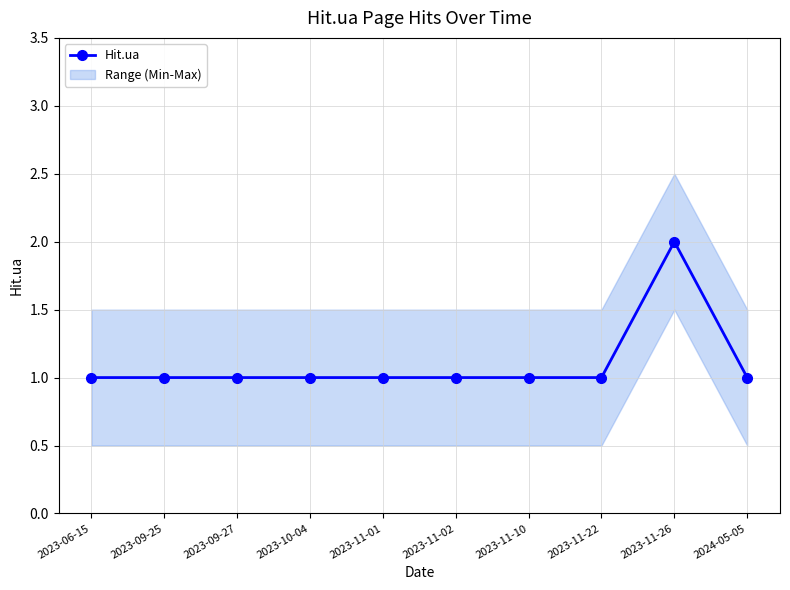

Where is the data nearest to the value 1?

2023-06-15